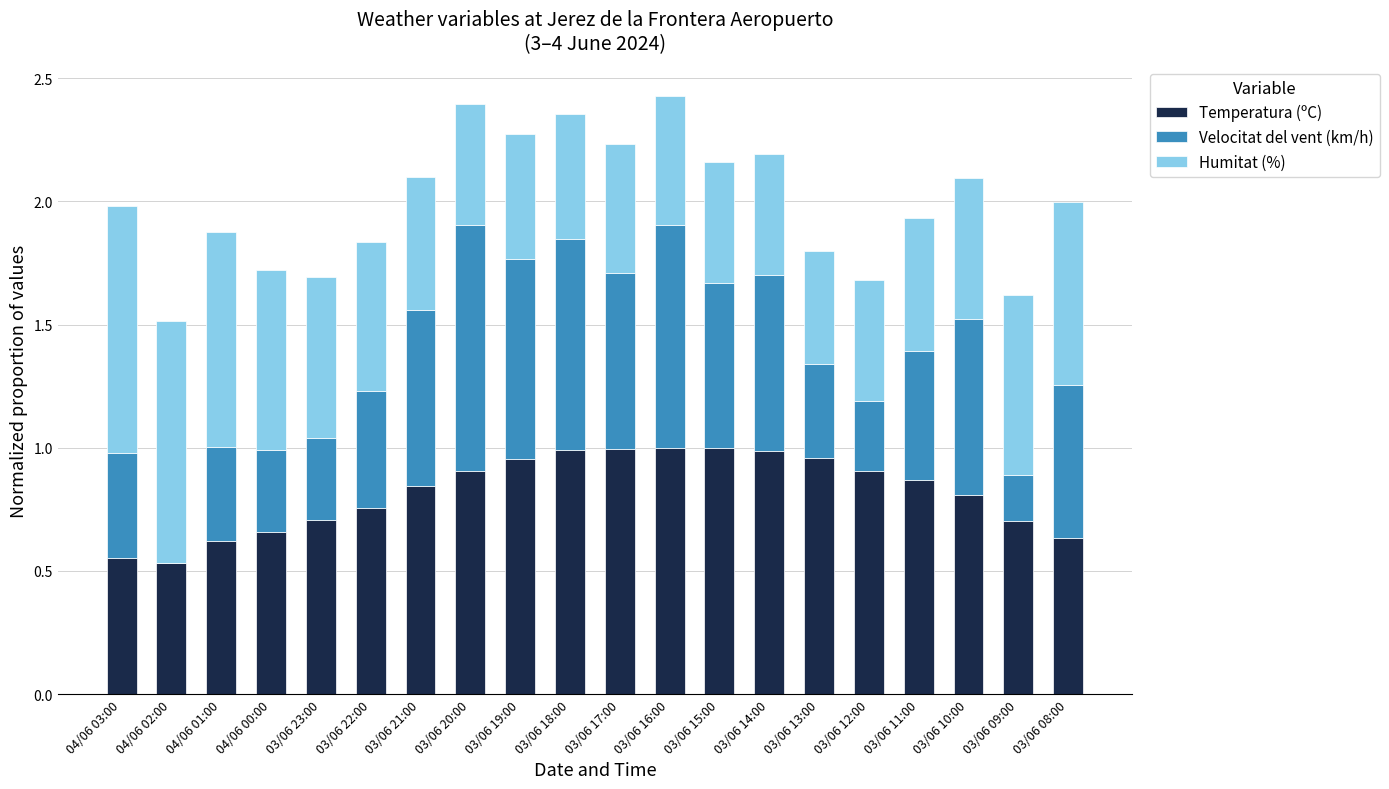

What is the total value across all series at 03/06 18:00?

2.4